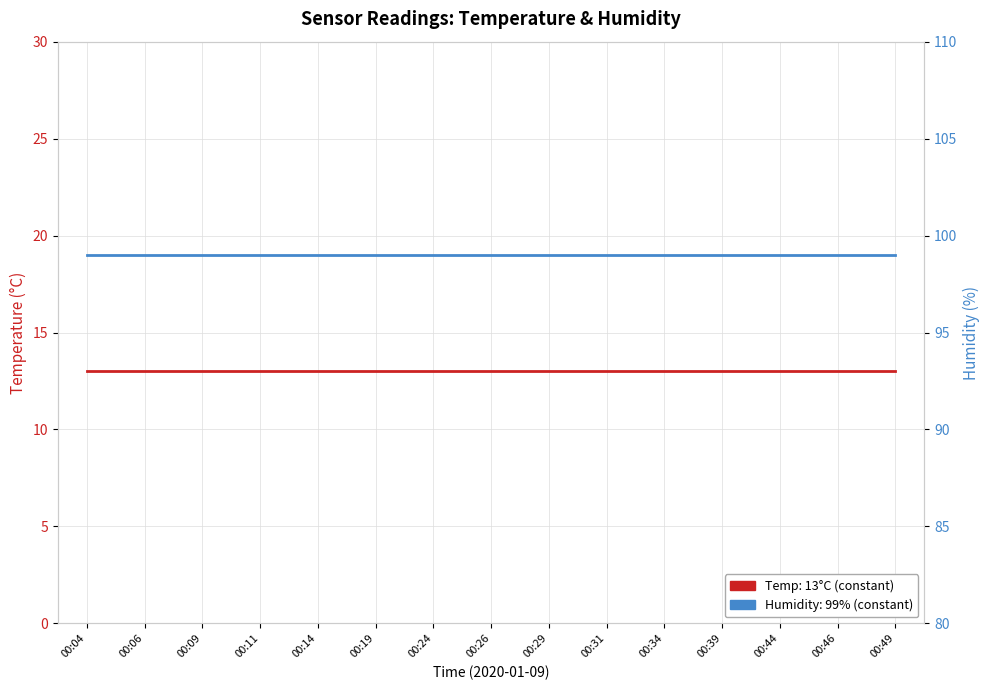

Between 00:49 and 00:09, which is larger?

00:49